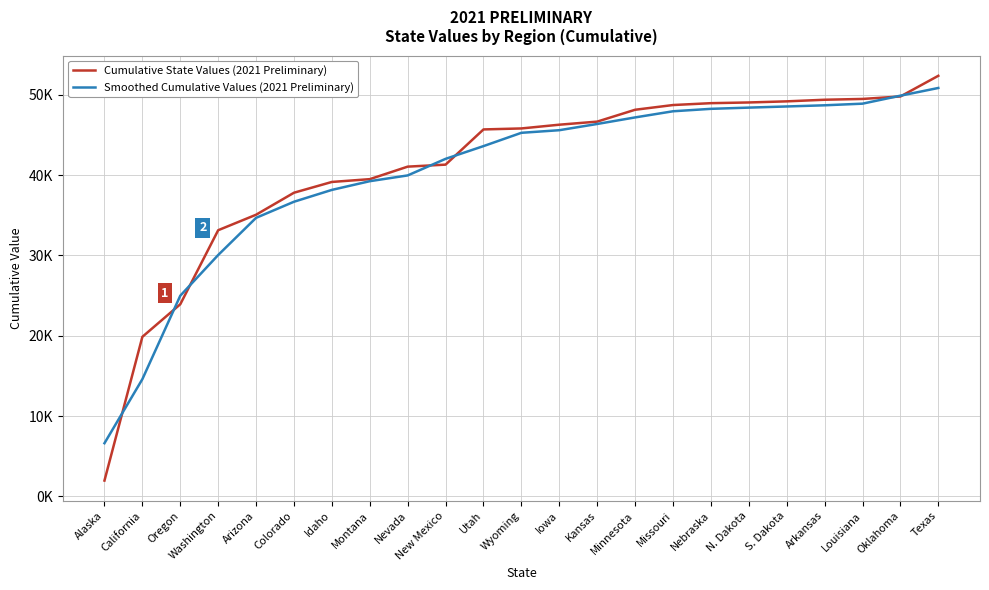

What are all the series names shown in the legend?

Cumulative State Values (2021 Preliminary), Smoothed Cumulative Values (2021 Preliminary)